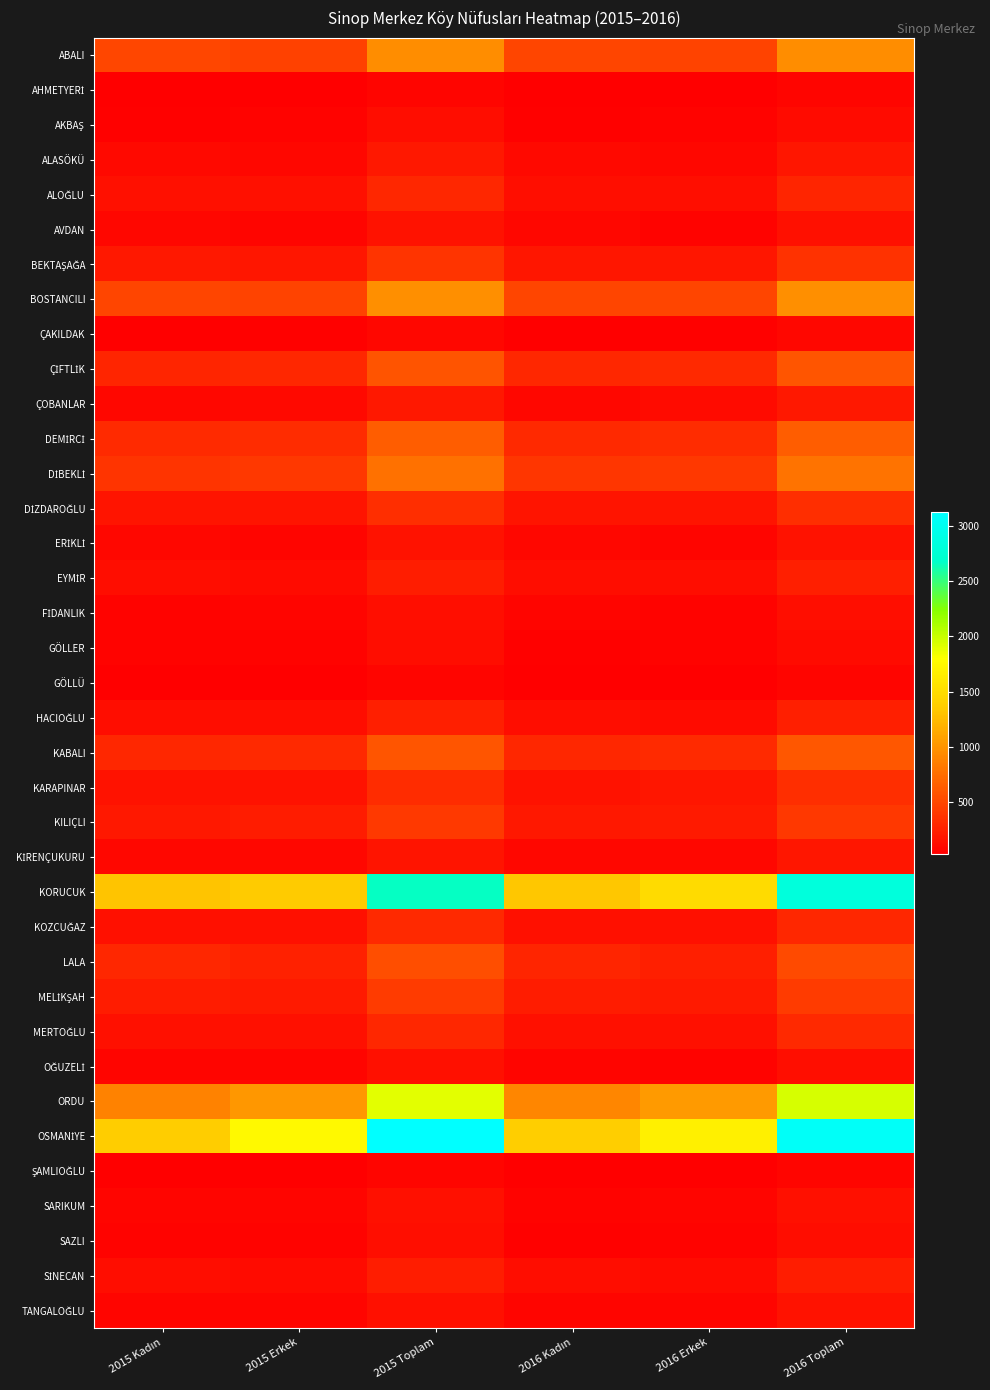

What is the spread (max minus min) of values at 2016 Erkek?

1633